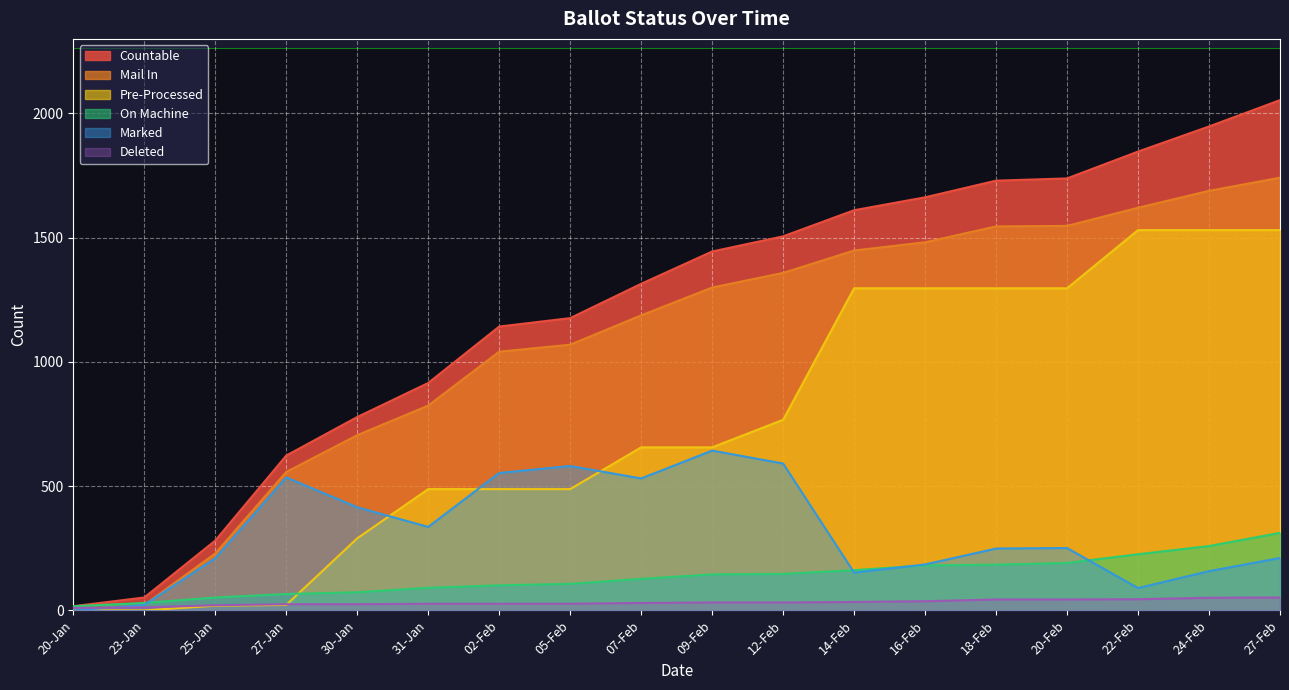

The value of MARKED at 05-Feb is 1012. True or false?

False